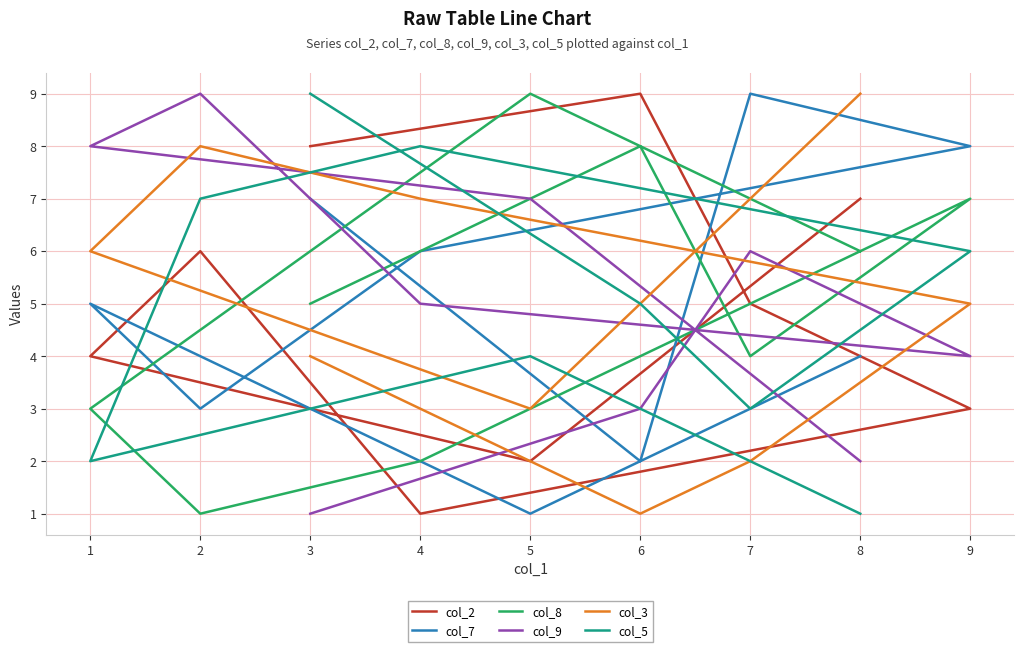

Rank the categories by col_5 value from highest to lowest.

3, 4, 2, 9, 6, 5, 7, 1, 8